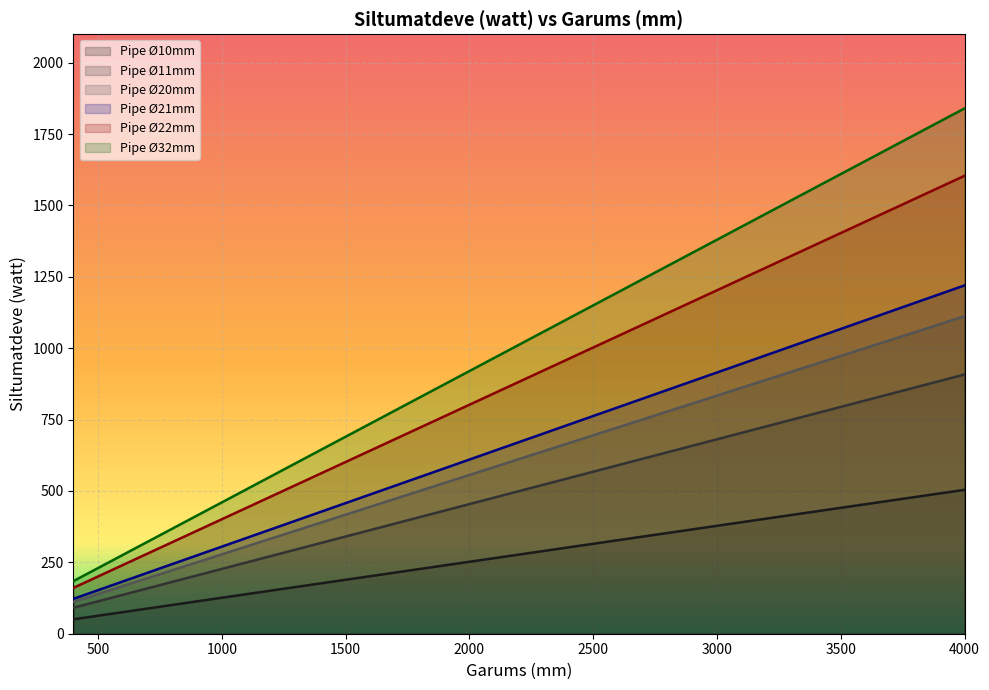

What is the sum of all 21 values?

14505.3